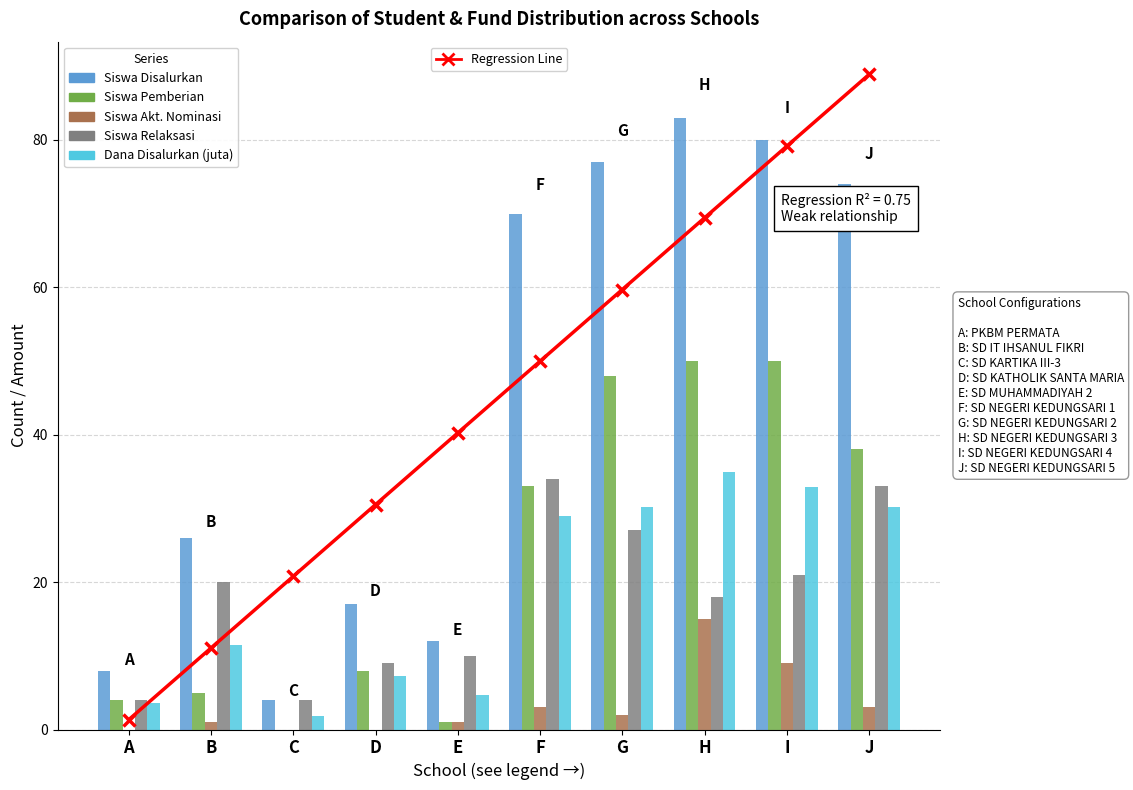

Reading left to right, what are all the values shown in this chart?

Regression Line: 1.3	11.1	20.8	30.5	40.2	50.0	59.7	69.4	79.1	88.9
Siswa Disalurkan: 8.0	26.0	4.0	17.0	12.0	70.0	77.0	83.0	80.0	74.0
Siswa Pemberian: 4.0	5.0	0.0	8.0	1.0	33.0	48.0	50.0	50.0	38.0
Siswa Akt. Nominasi: 0.0	1.0	0.0	0.0	1.0	3.0	2.0	15.0	9.0	3.0
Siswa Relaksasi: 4.0	20.0	4.0	9.0	10.0	34.0	27.0	18.0	21.0	33.0
Dana Disalurkan (juta): 3.6	11.5	1.8	7.2	4.7	29.0	30.1	34.9	32.9	30.1